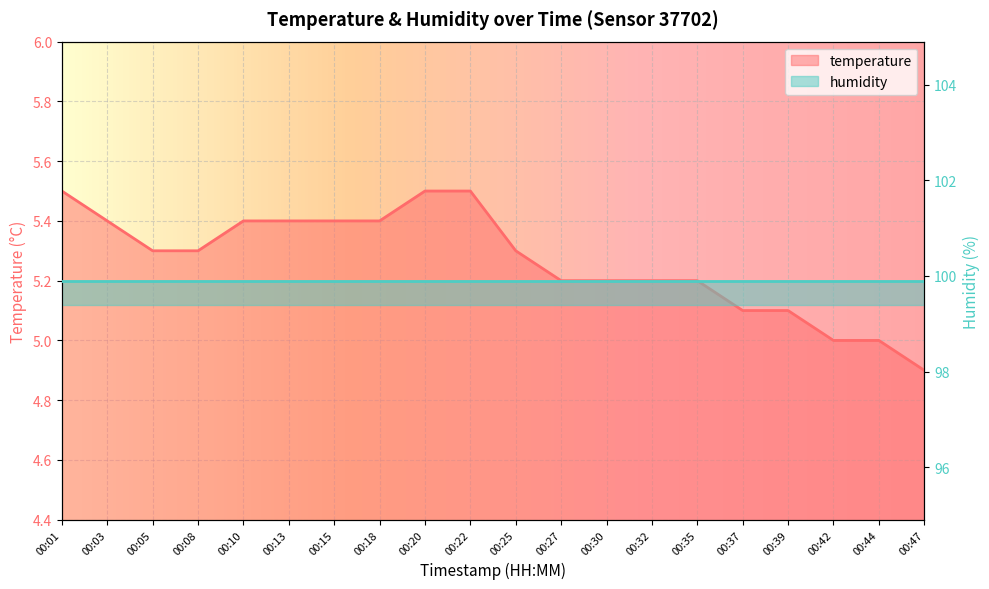

What value does the data have at 00:35?

5.2